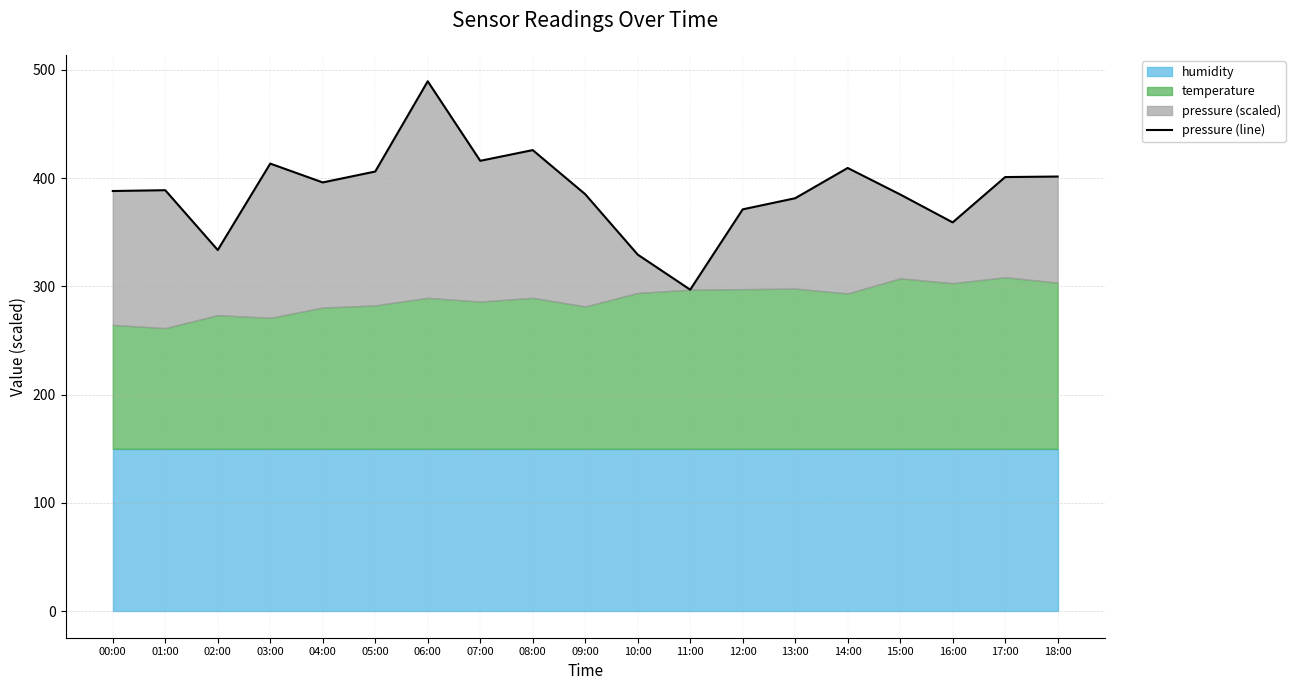

What is the maximum value shown in the chart?

489.5